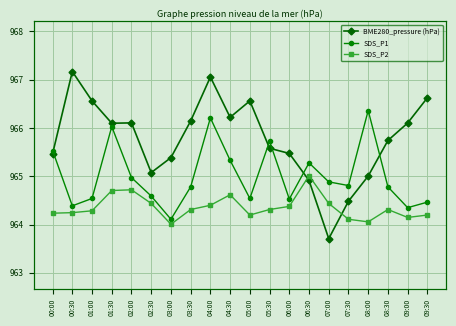

What is the difference between the maximum and minimum values in the SDS_P1 series?

5.9